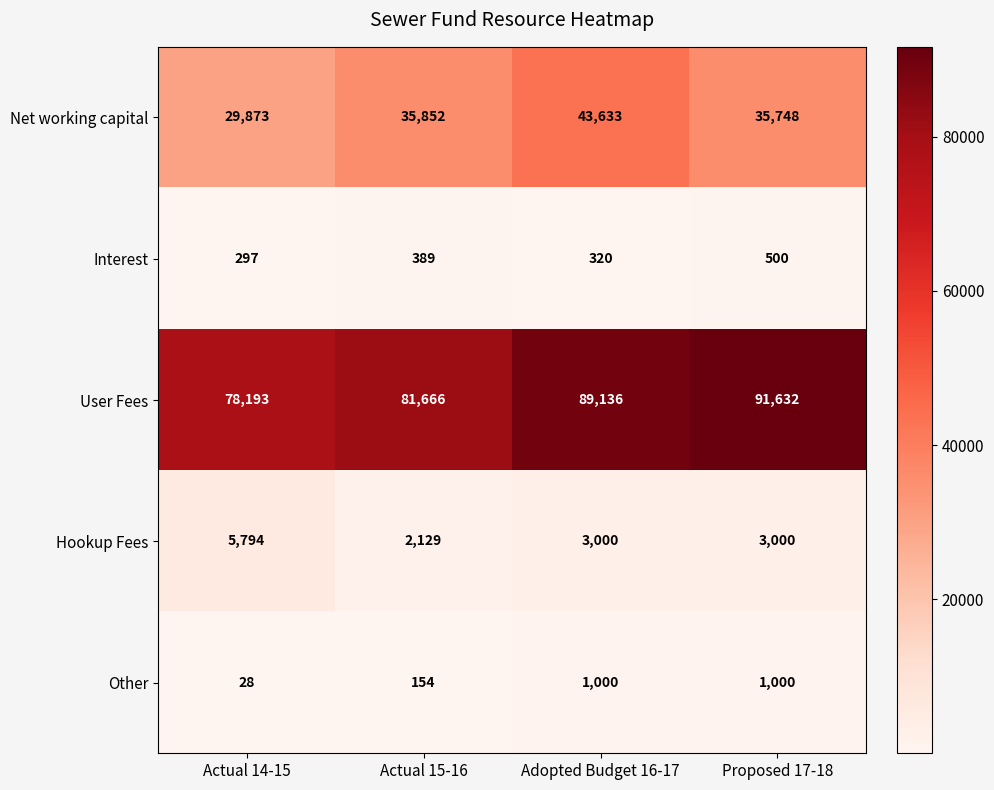

What is the difference between the Hookup Fees values at Adopted Budget 16-17 and Actual 14-15?

2794